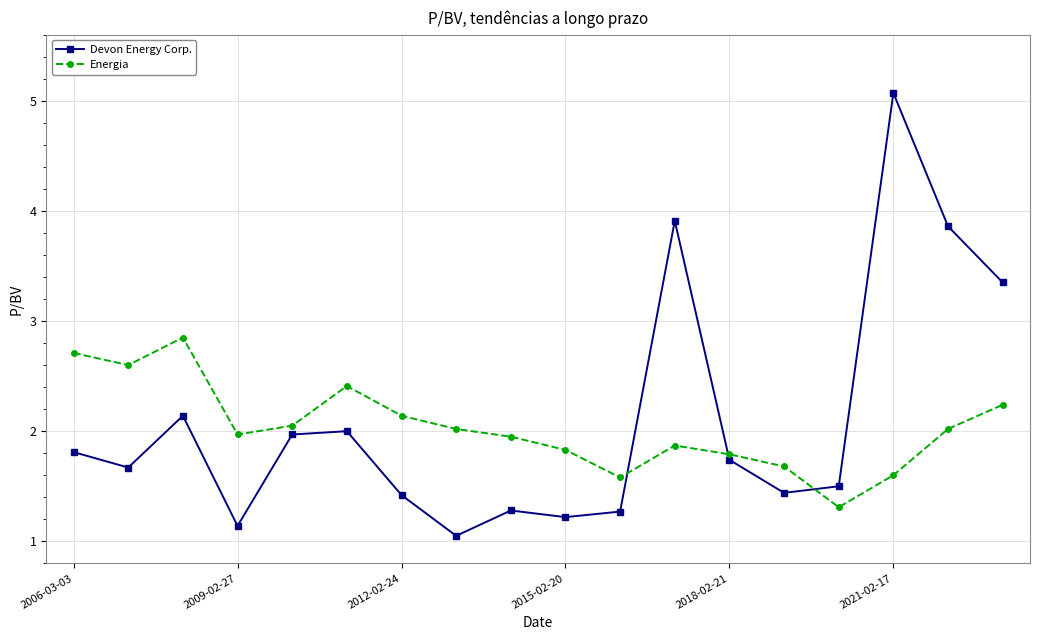

How many lines are shown in the chart?

2